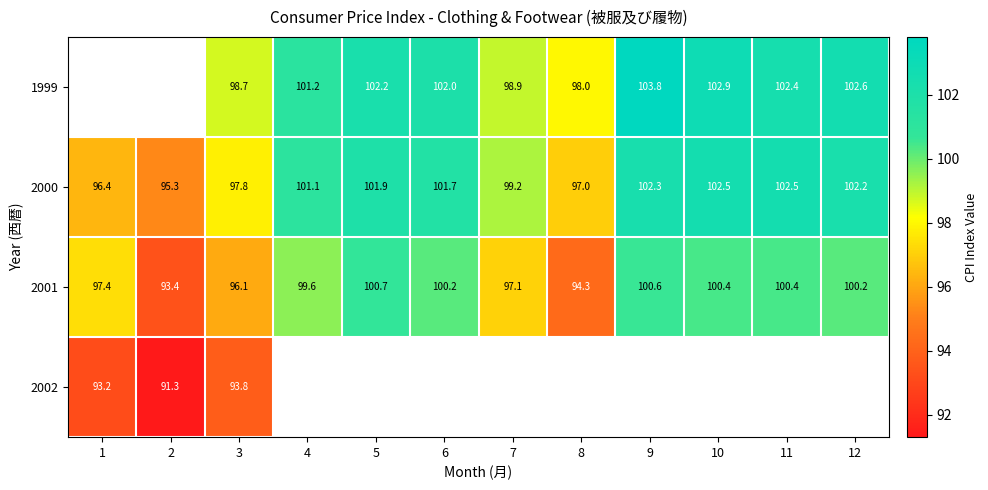

What is the sum of all 2000 values?

1199.9